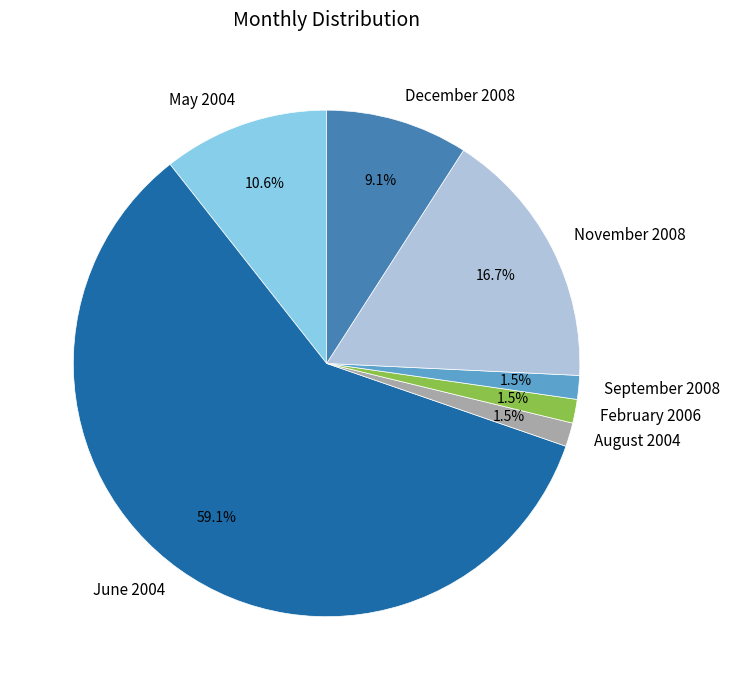

Is June 2004 the majority of the pie?

Yes